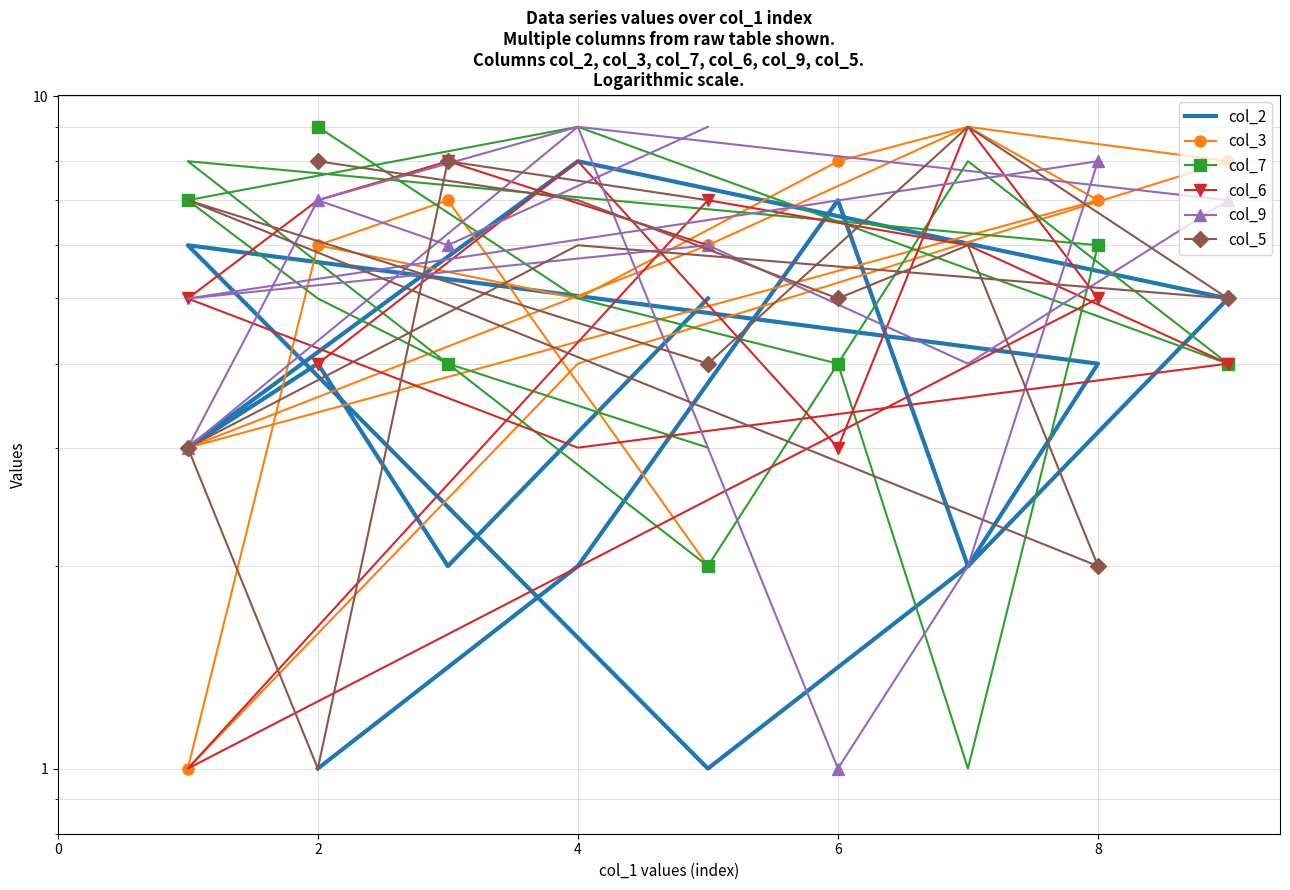

Count the number of categories in the chart.

14